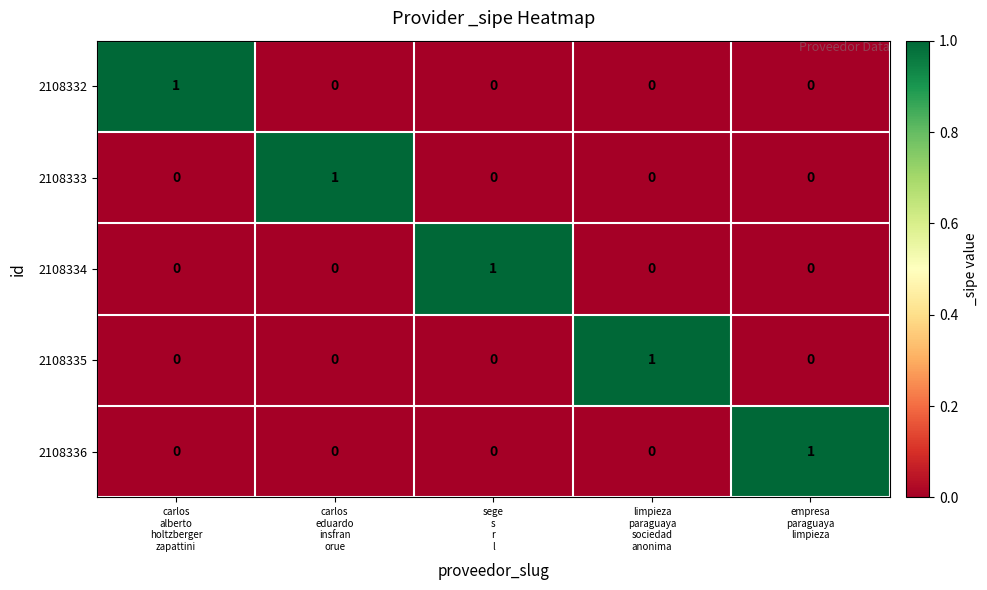

At how many categories does at least one series exceed 0?

5